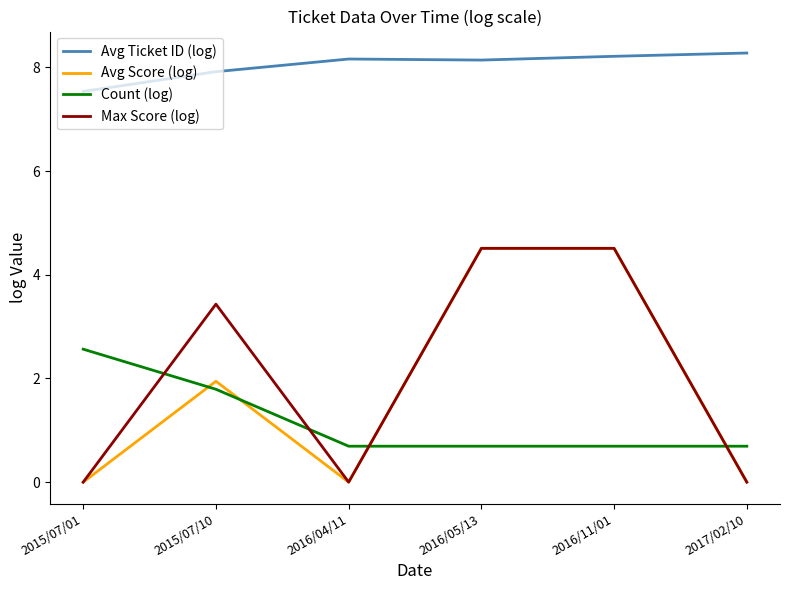

What is the approximate value of Avg Score (log) at 2016/05/13?

4.5